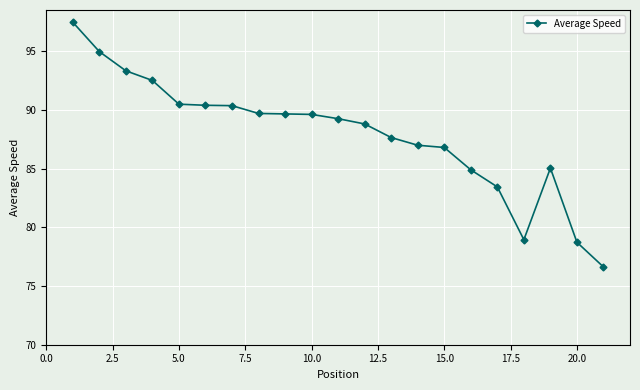

What is the average value?

87.9